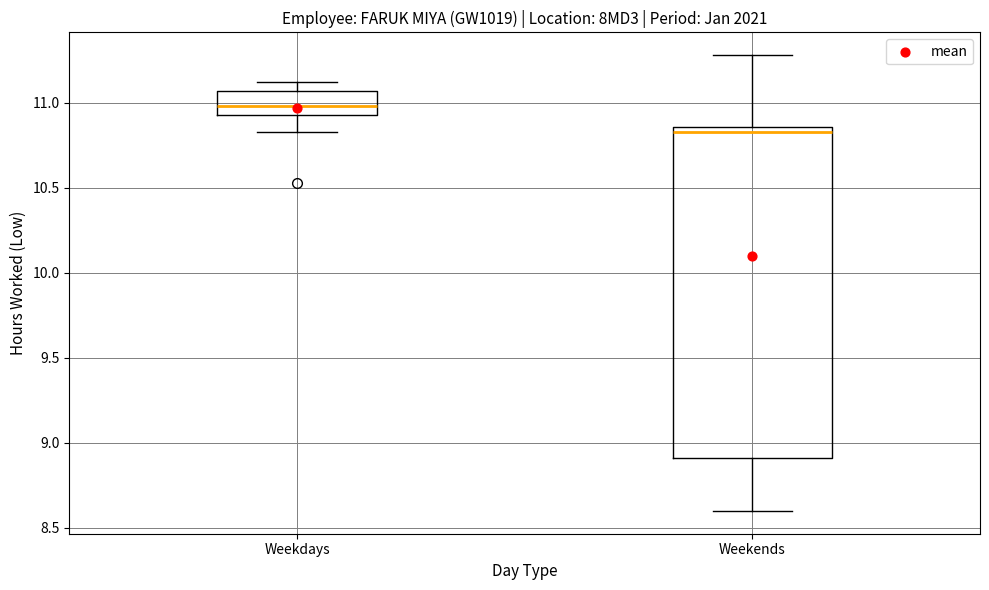

Which box is the tallest, from its lower edge to its upper edge?

Weekends